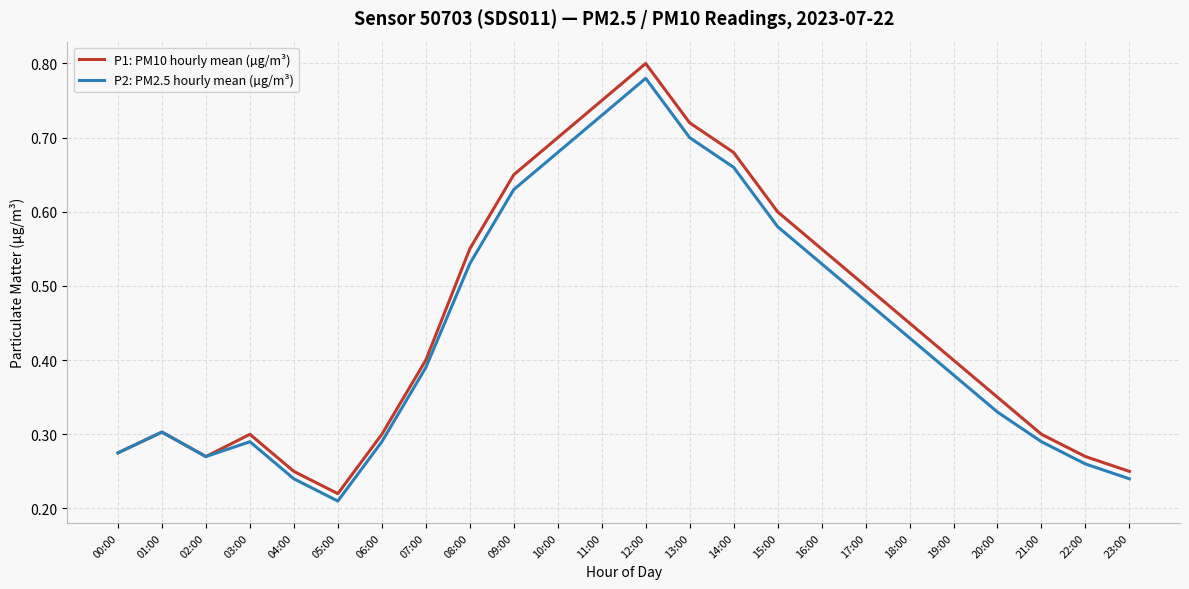

Where is the first local maximum for P1: PM10 hourly mean (µg/m³)?

01:00